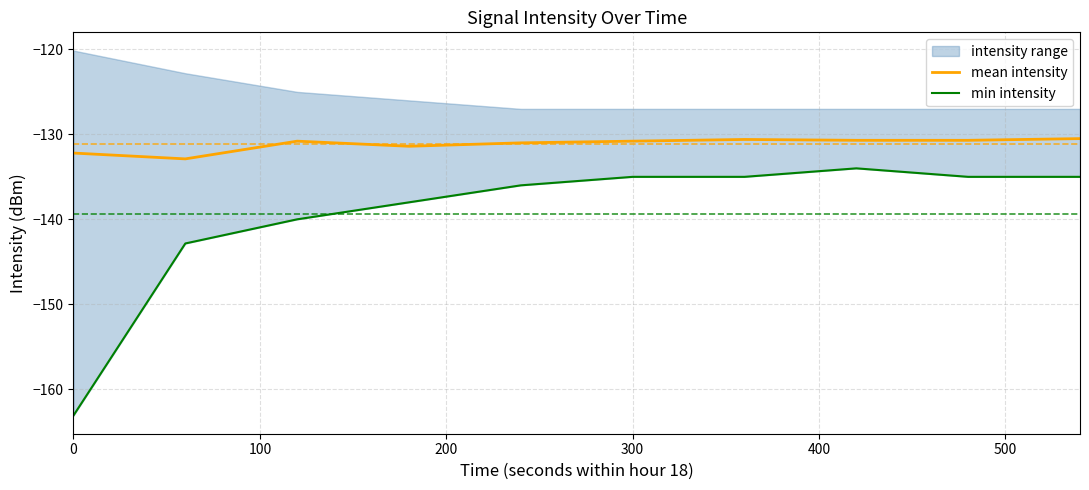

What is the difference between the maximum and second lowest values in the min intensity series?

8.8